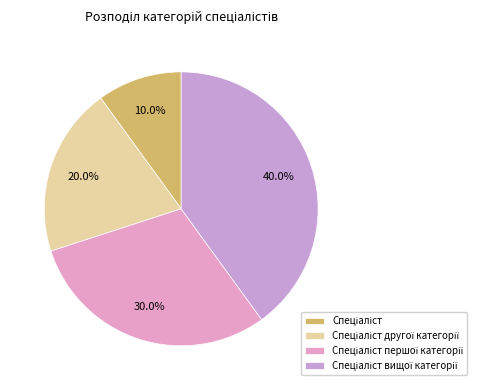

True or false: Спеціаліст accounts for 10% of the total.

True